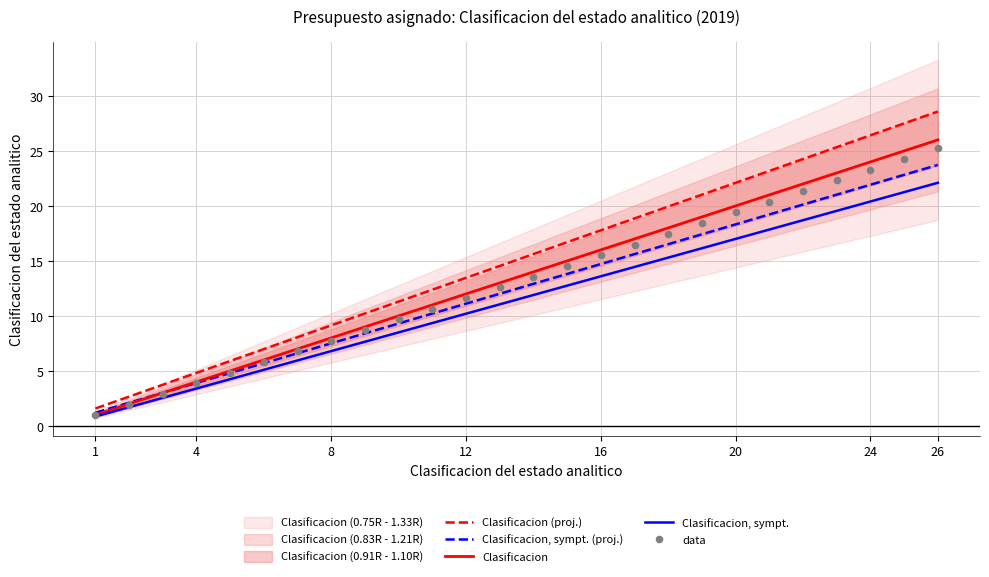

At how many categories does at least one series exceed 11?

17